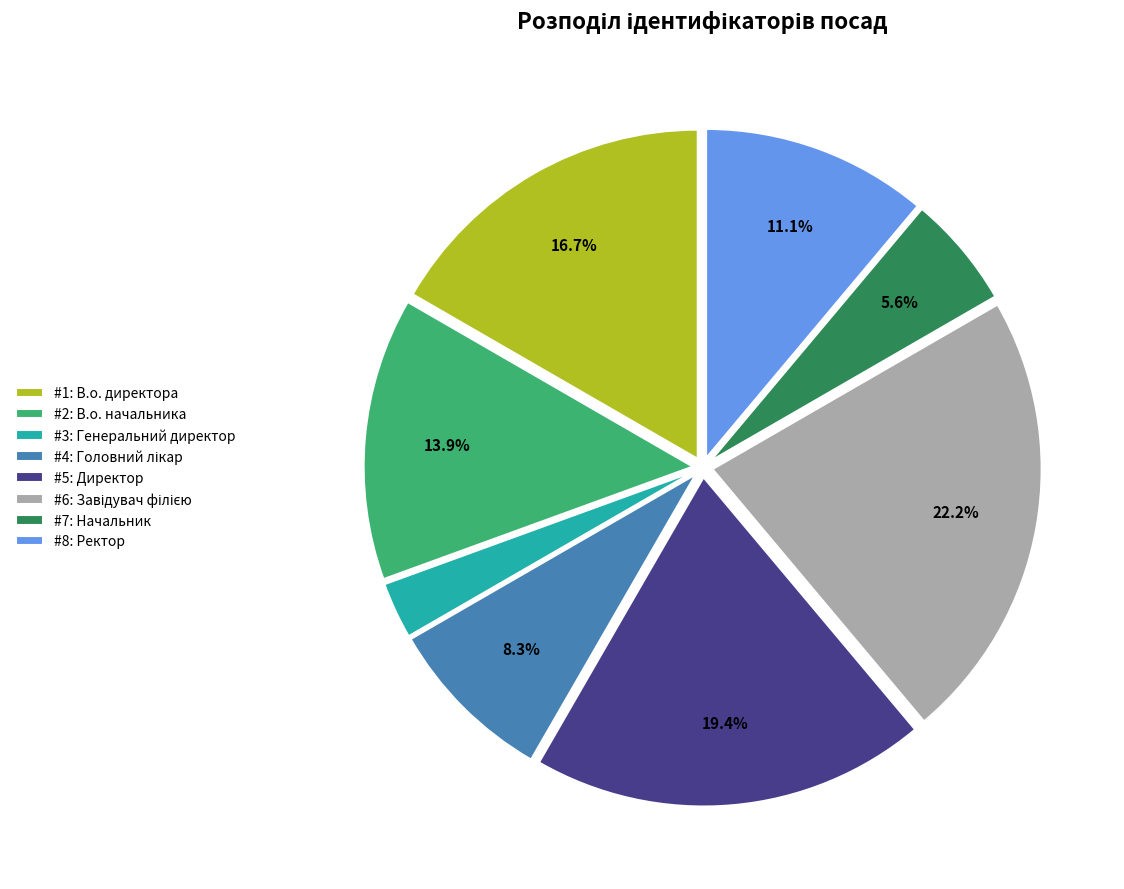

Do #1: В.о. директора and #5: Директор together represent more than half of the pie?

No